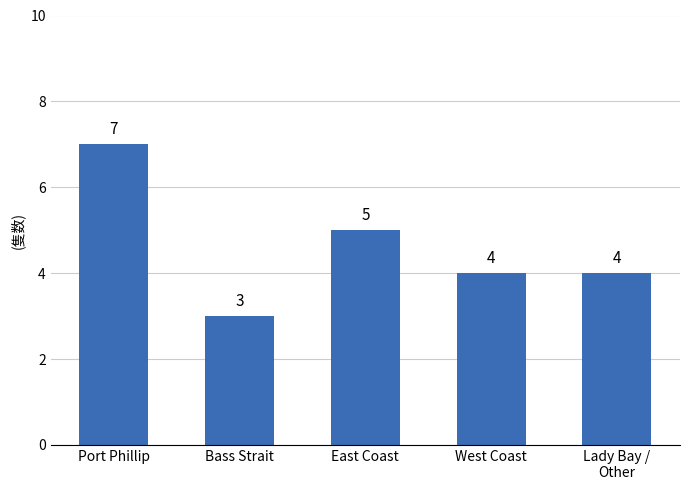

What is the label of the 2nd bar from the left?

Bass Strait